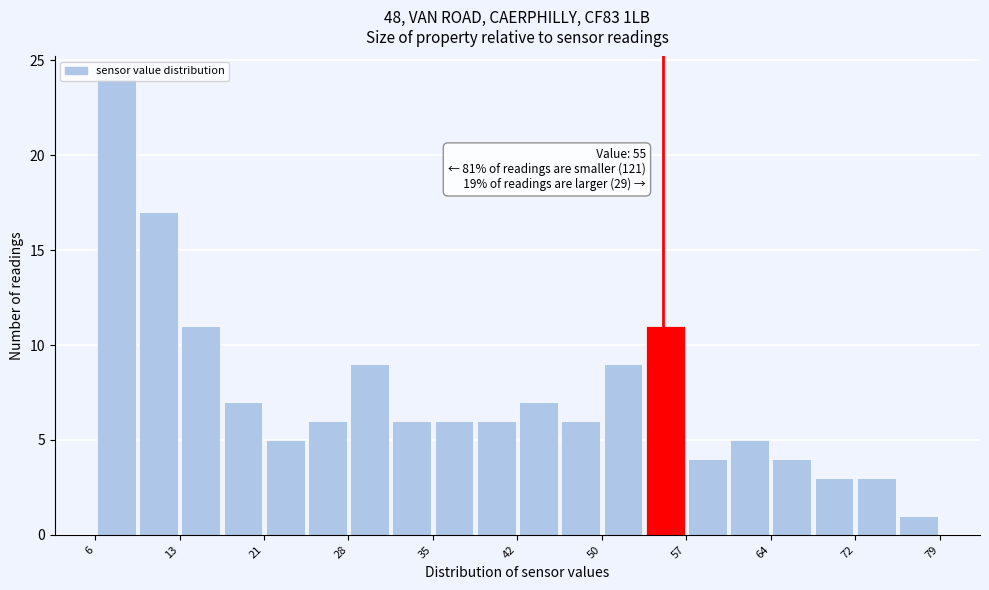

Around what value on the x-axis is the tallest bar? Give the approximate position of its centre, as read against the axis.

8